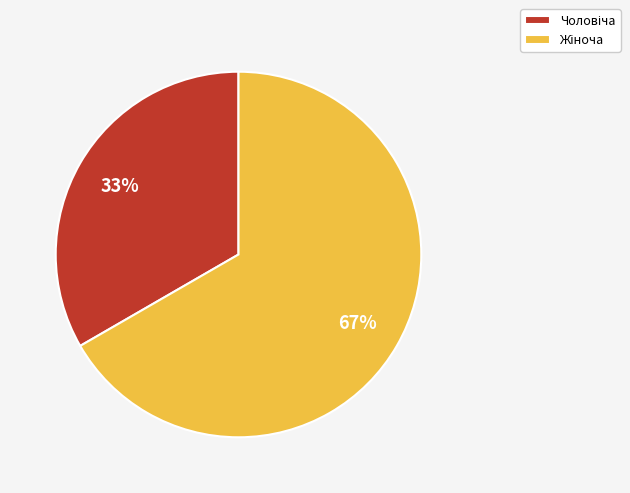

To the nearest percent, what is the average slice percentage?

50%